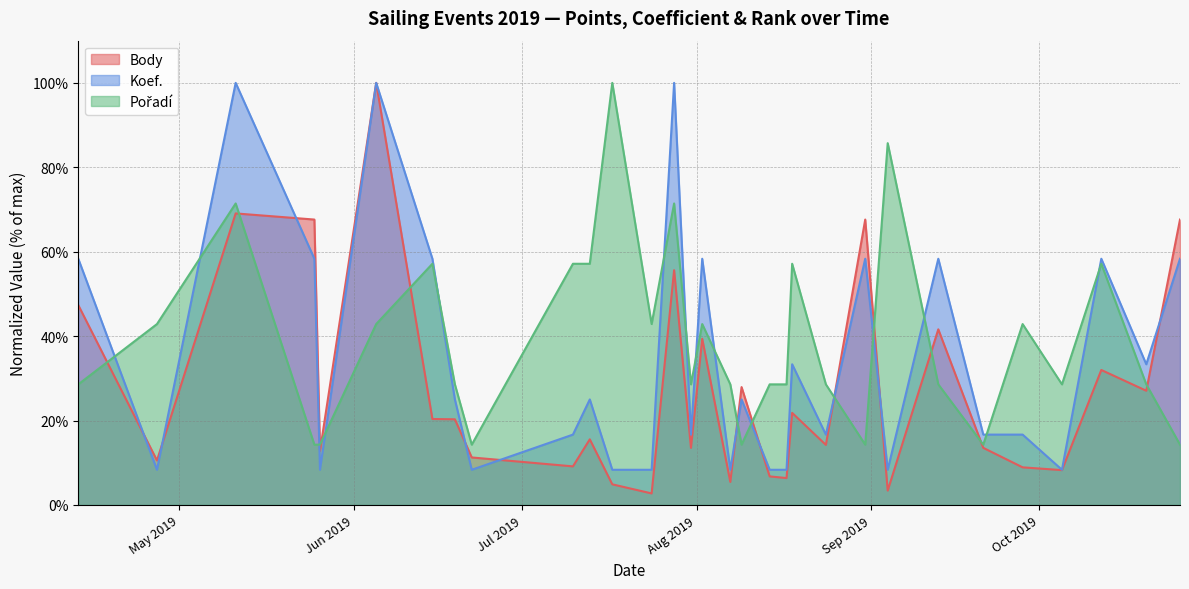

After their last crossing, which series has the higher values: Koef. or Body?

Body